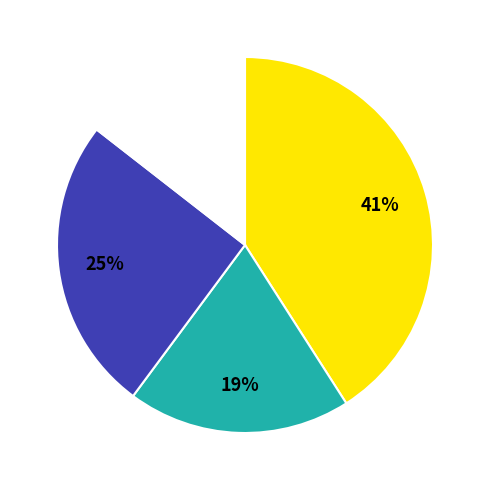

Is there any slice that represents more than half of the pie?

No